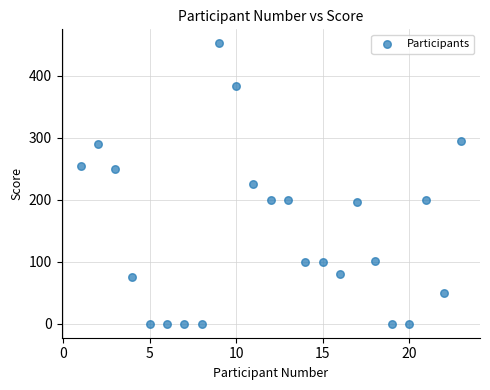

What is the range of Y values (max minus min)?

452